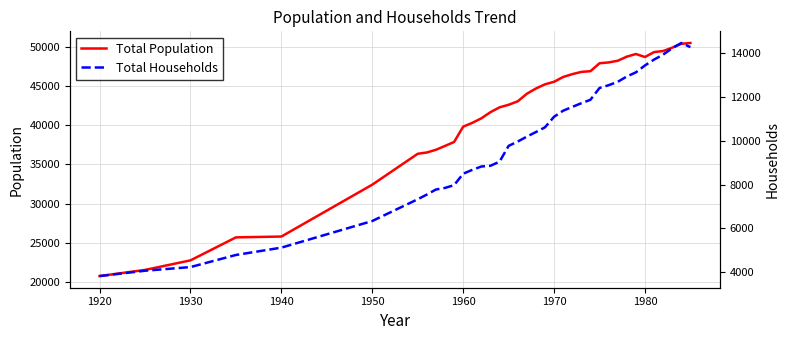

Is it true that Total Population equals 20780 at 1920?

True